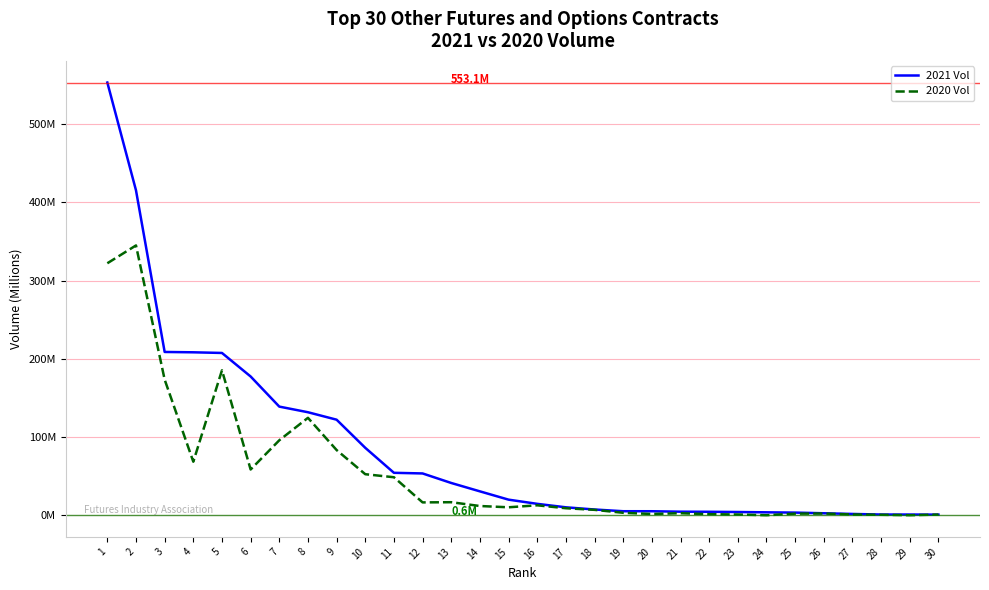

What is the sum of all 2020 Vol values?

1656.9